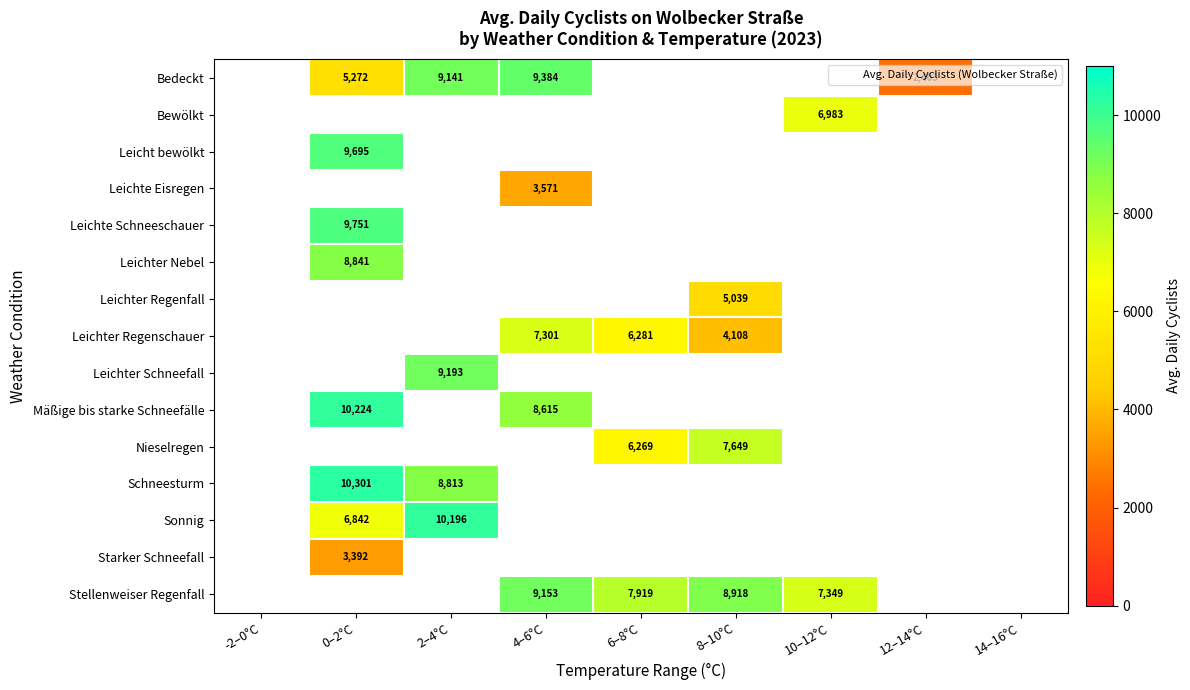

What is the greatest value displayed?

10301.0